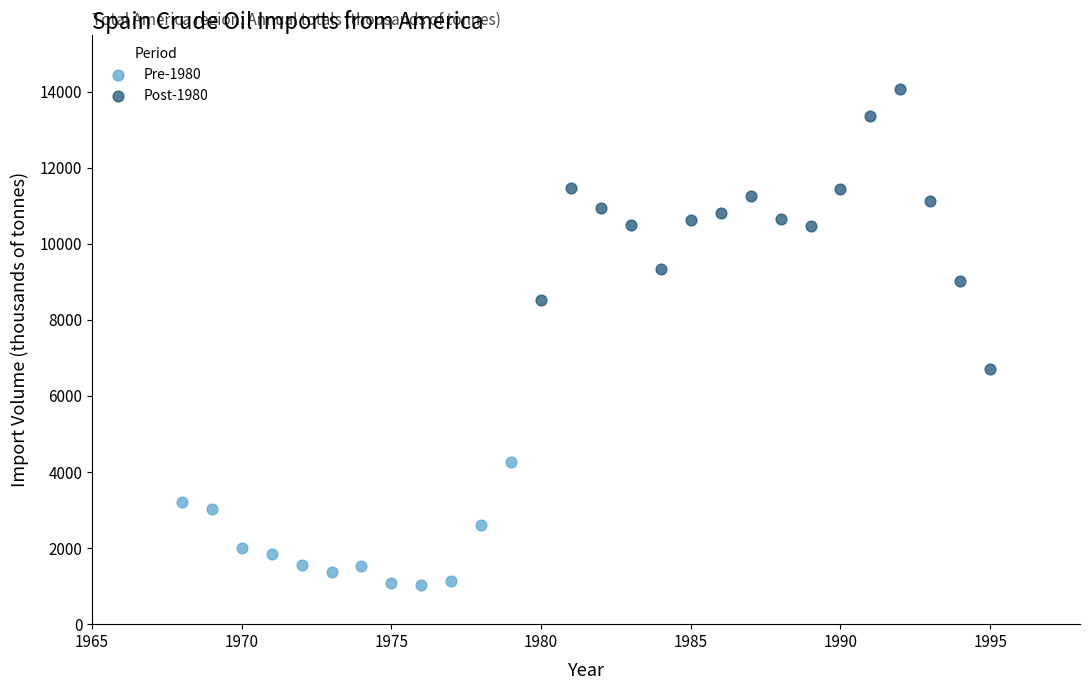

Which series contains the lowest Y value?

Pre-1980